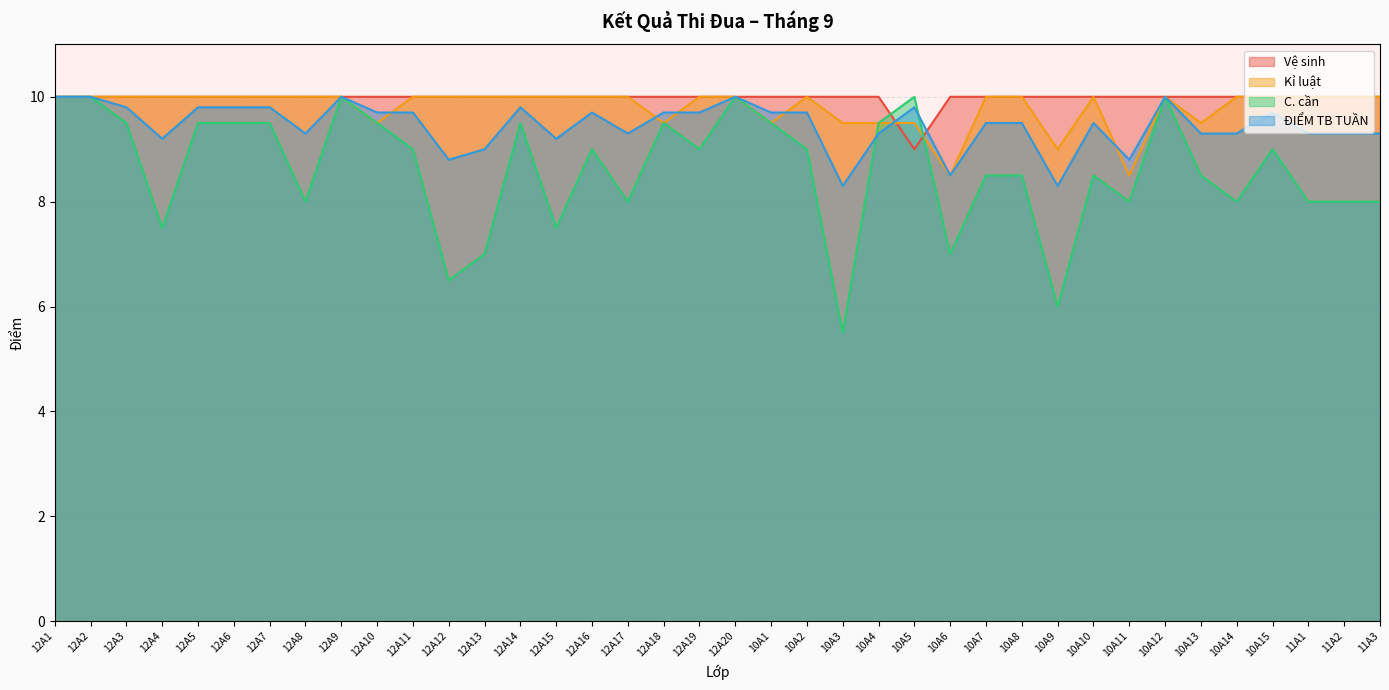

In ĐIỂM TB TUẦN, how many points are lower than both neighbors (excluding endpoints)?

9